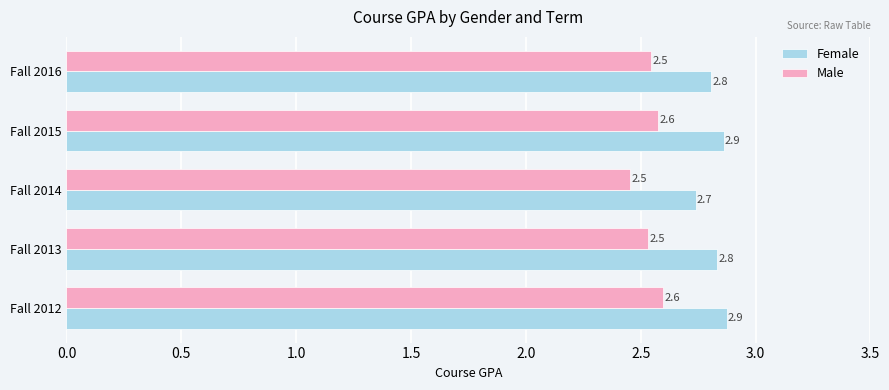

Is the value of Female at Fall 2016 greater than the value of Male at Fall 2012?

Yes